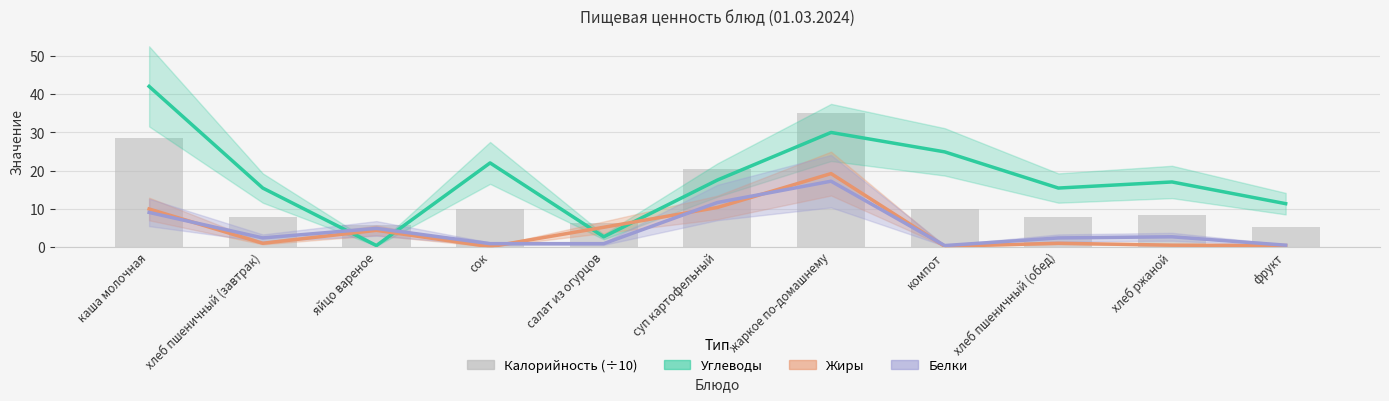

True or false: Калорийность (÷10) has a value of 5.7 at яйцо вареное.

True